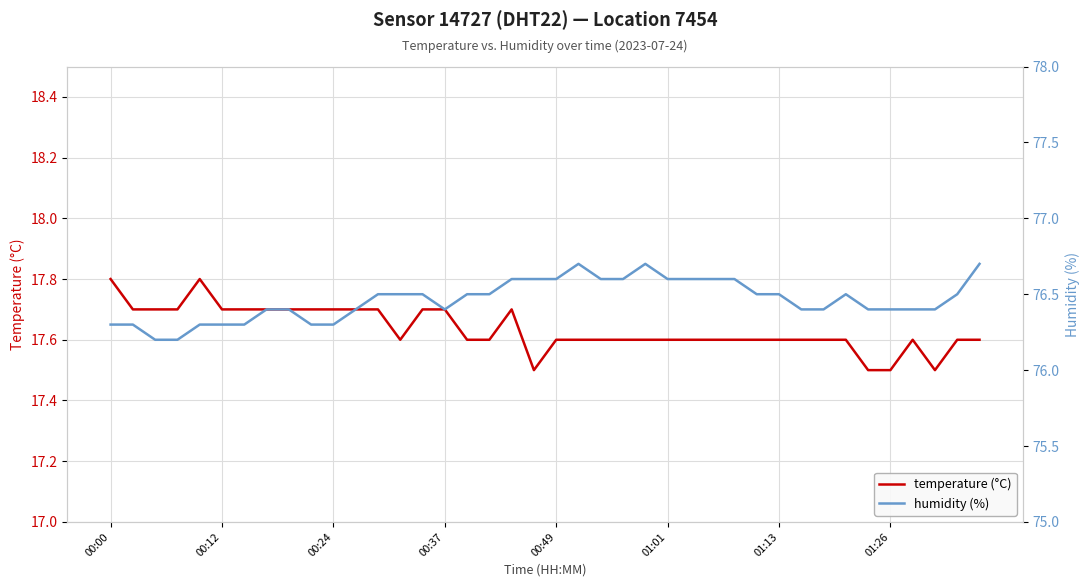

What is the sum of the temperature (°C) values at 27 and 00:24?

35.3